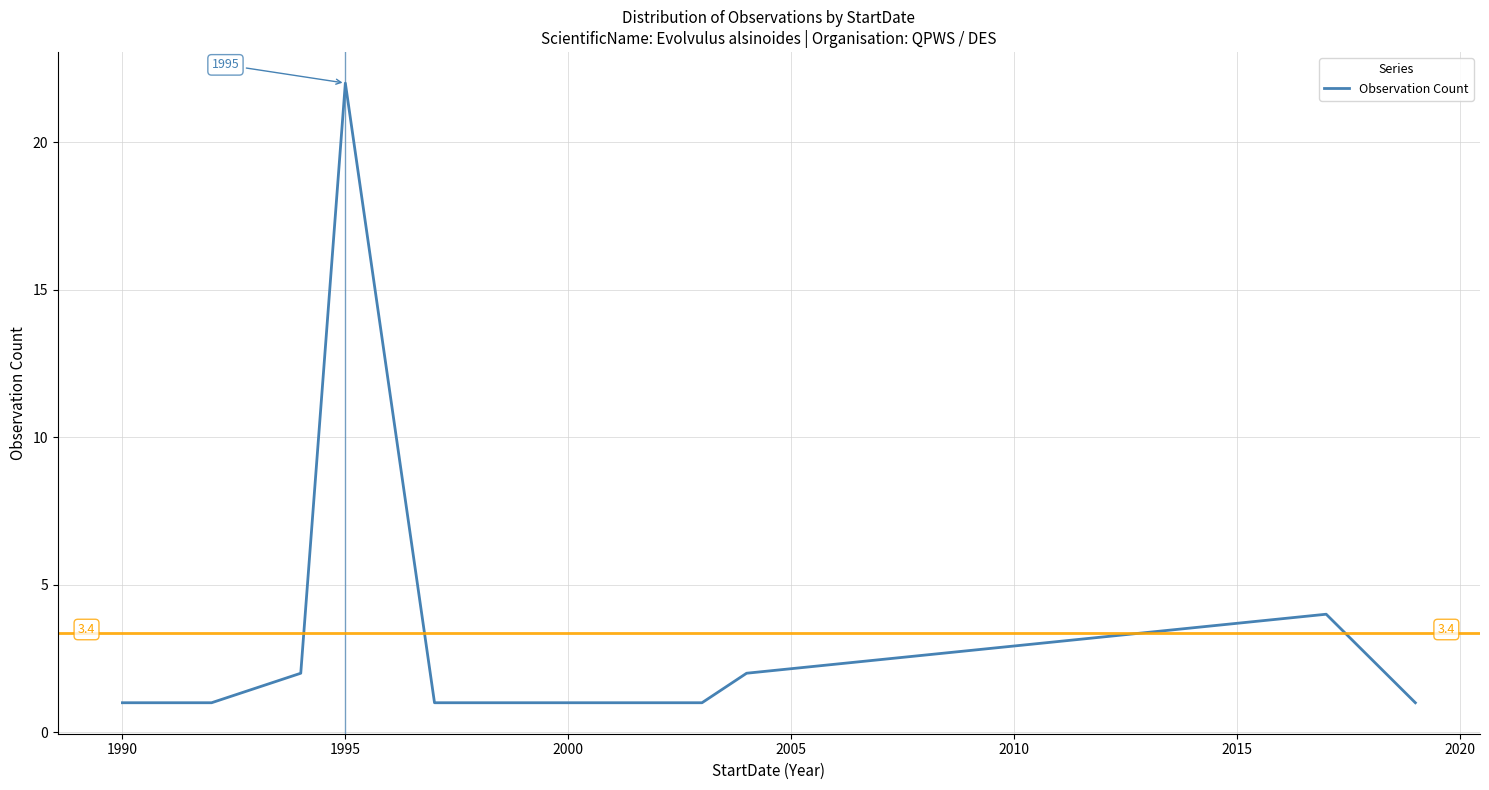

What is the greatest value displayed?

22